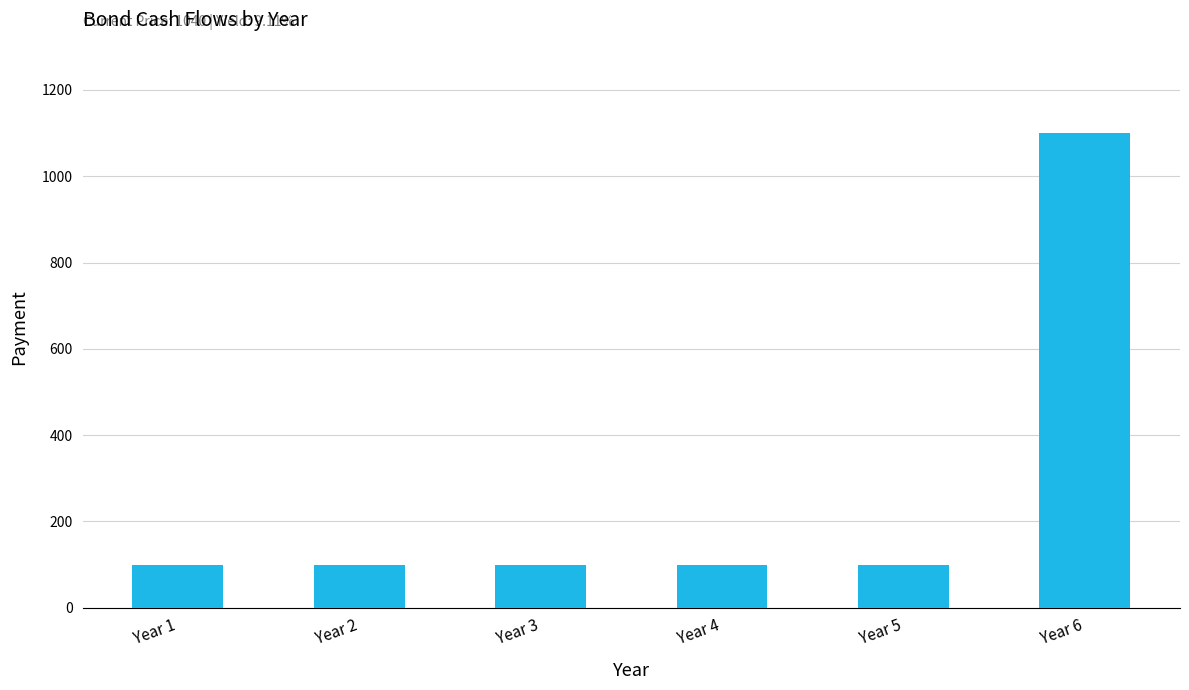

What is the average value?

267